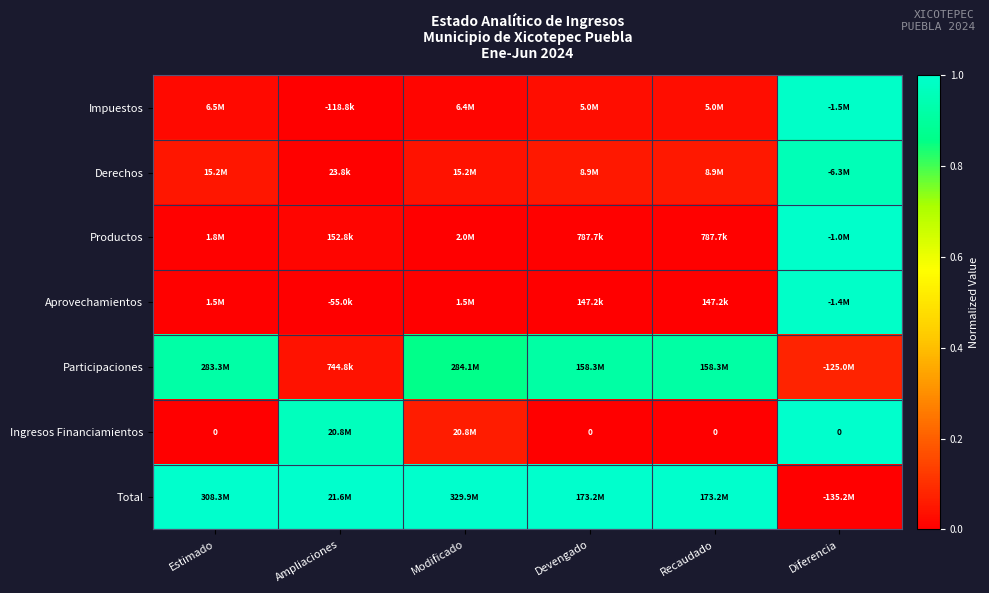

What is the difference between the highest and lowest values at Devengado?

1.0